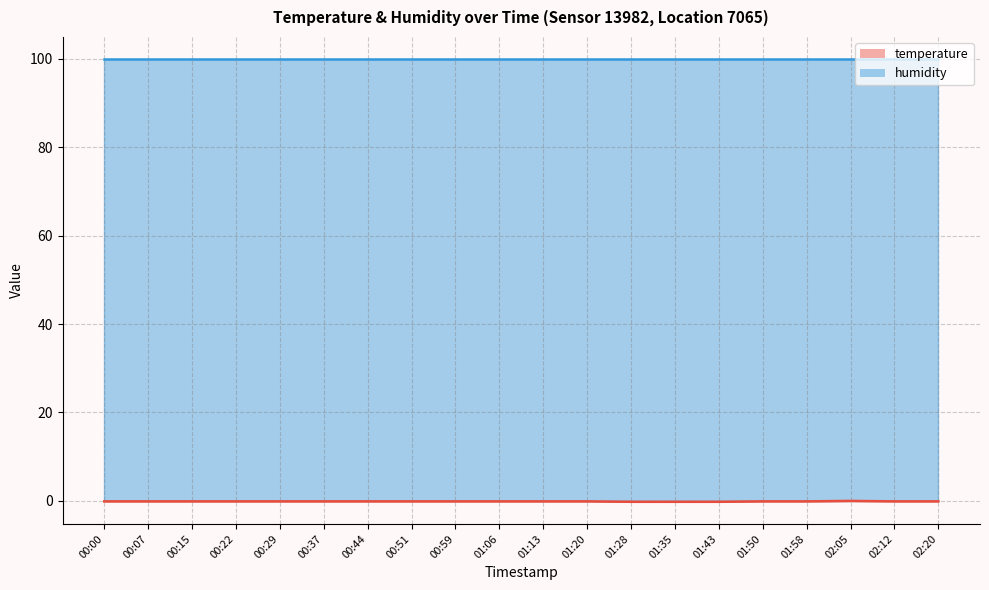

How many values are below zero?

19